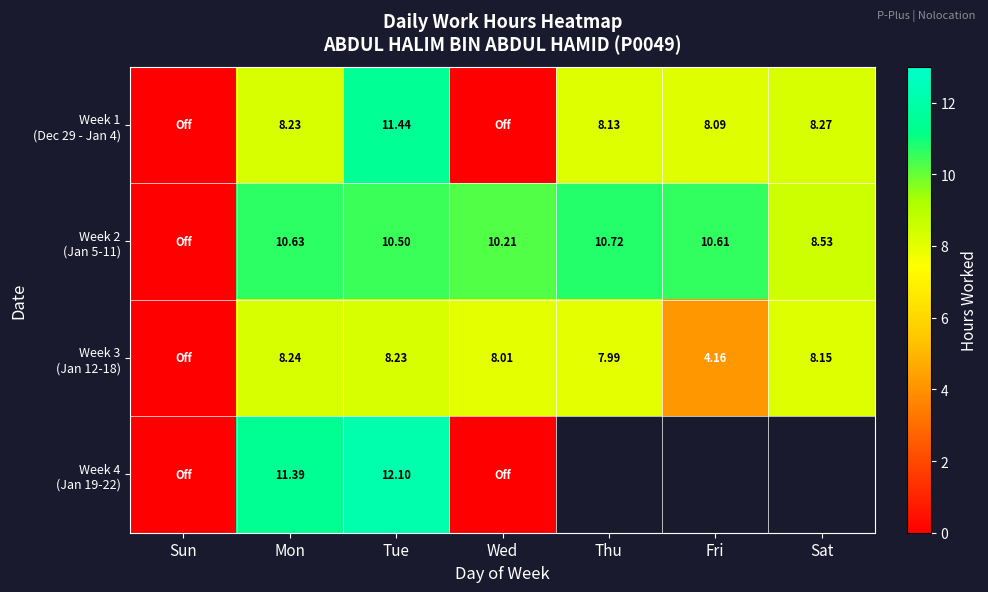

Which series has the largest range (max minus min)?

Week 4 (Jan 19-22)